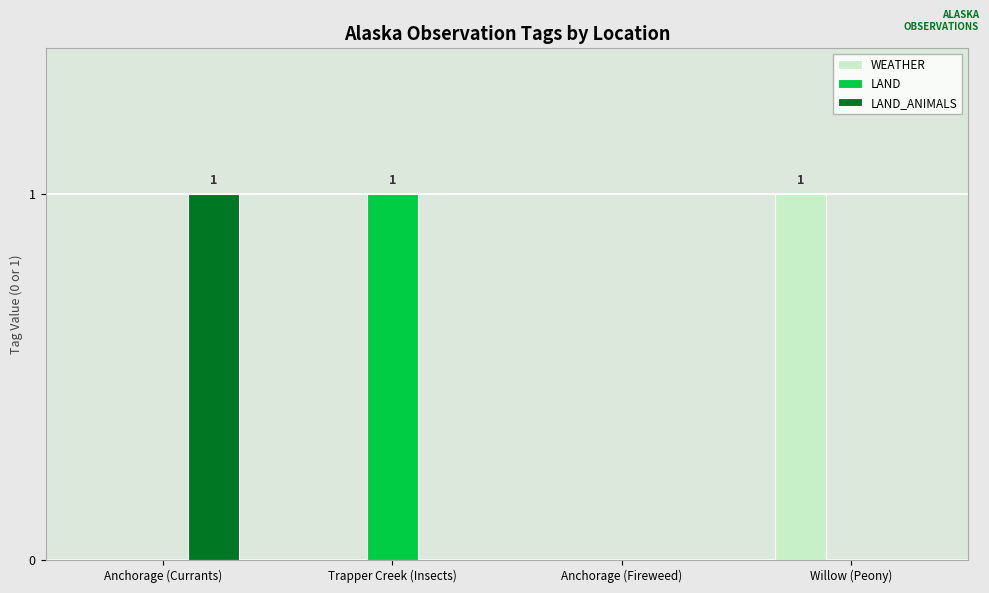

True or false: LAND_ANIMALS has a value of -1 at Willow (Peony).

False